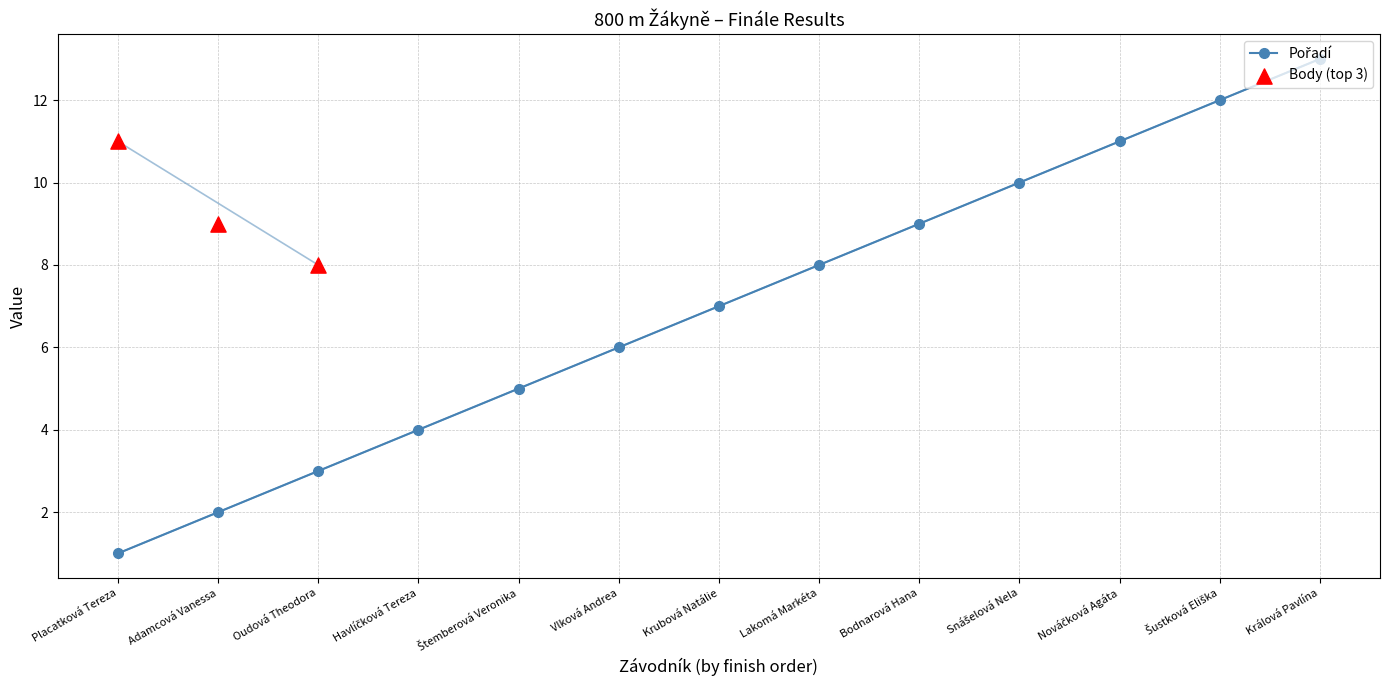

Between Placatková Tereza and Králová Pavlína, which is larger?

Králová Pavlína